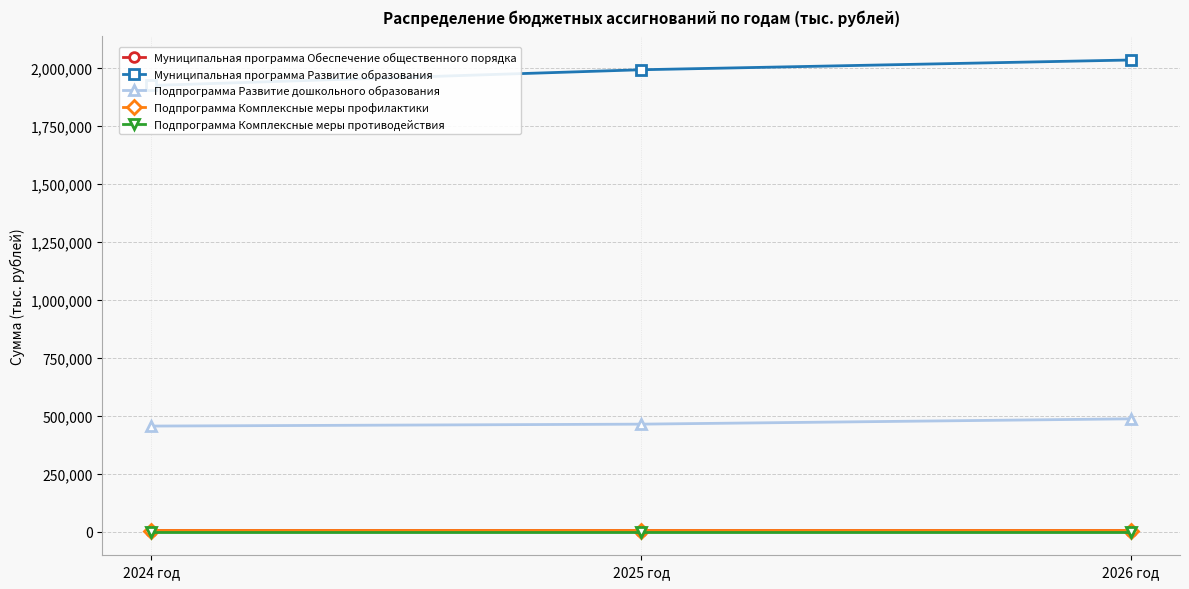

What is the spread (max minus min) of values at 2024 год?

1924130.0